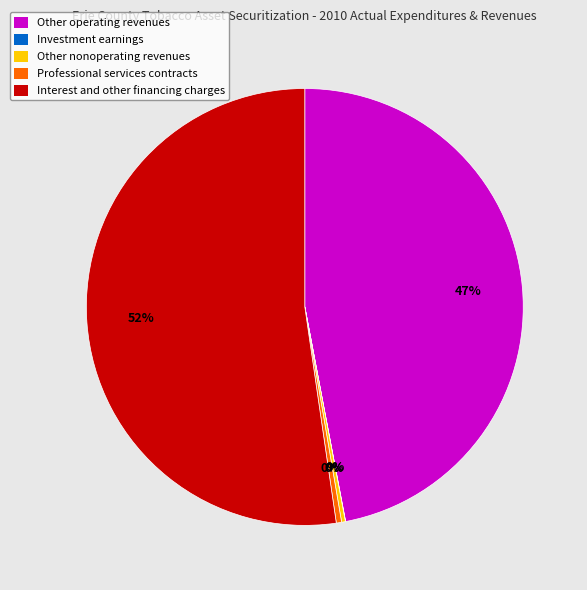

Which slice is the largest?

Interest and other financing charges